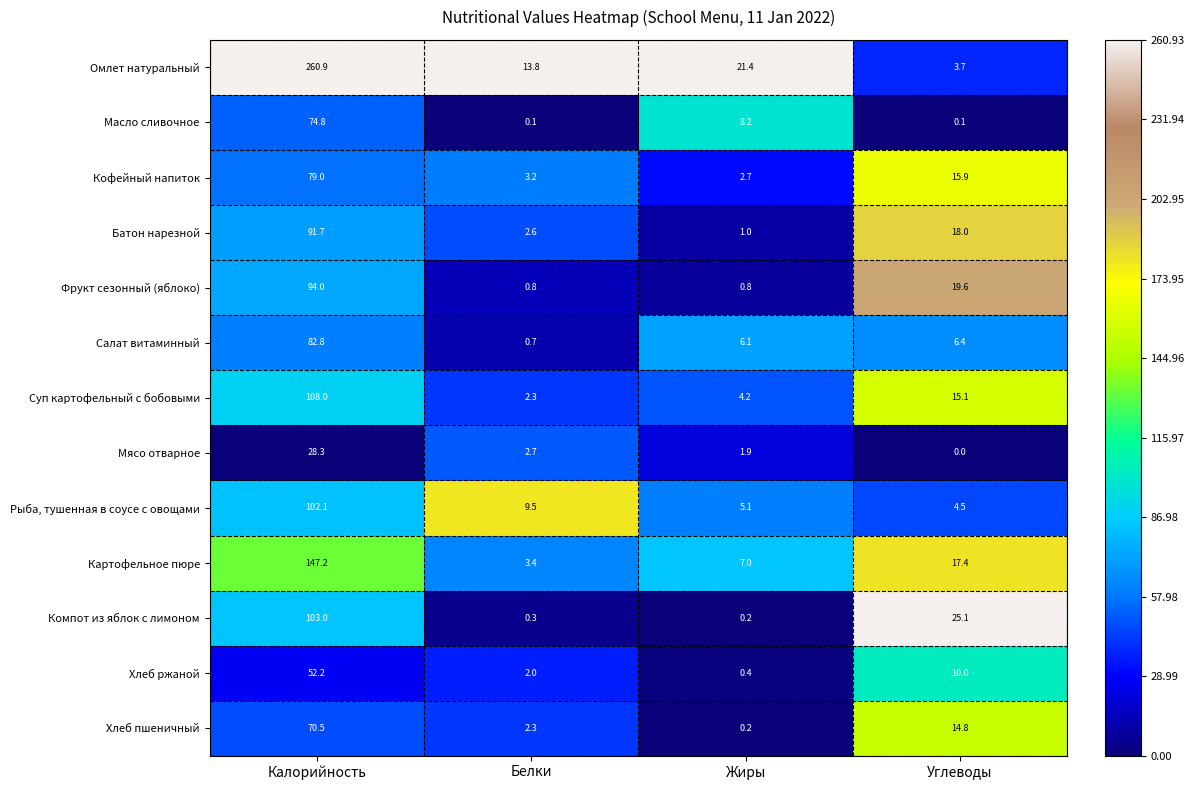

At which category is the sum across all series the highest?

Калорийность